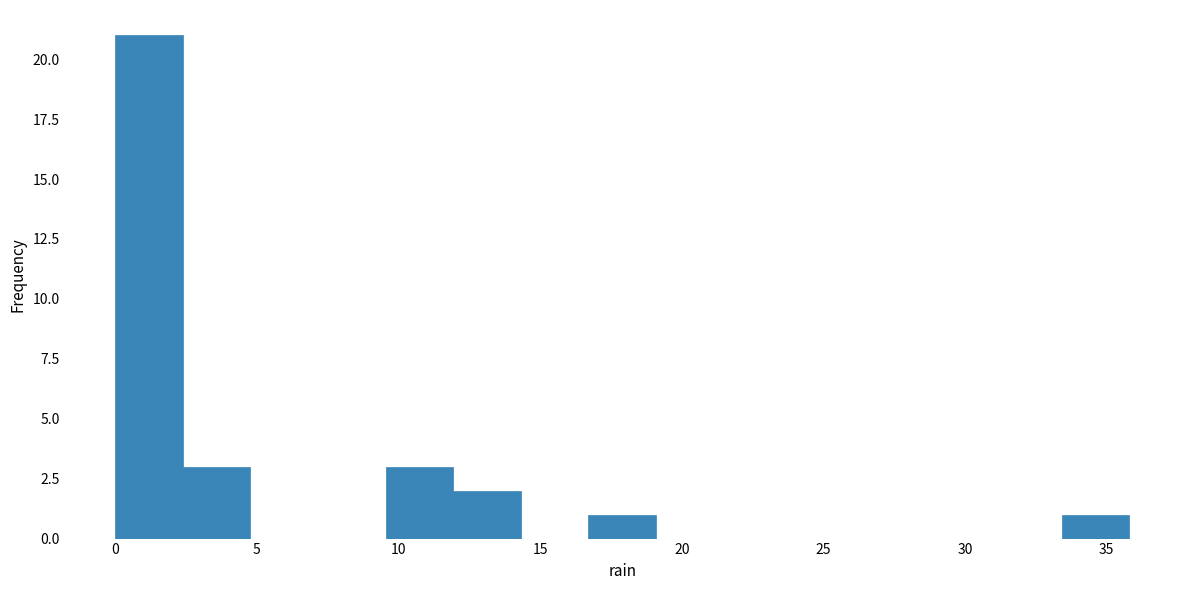

Reading left to right, transcribe this chart: for each bar, give the range it covers on the x-axis and its height. Neither the bar edges nor the heights are printed on the chart, so give them approximately, as read against the axes.

0.0 to 2.5: 21
2.5 to 5.0: 3
5.0 to 7.0: 0
7.0 to 9.5: 0
9.5 to 12.0: 3
12.0 to 14.5: 2
14.5 to 16.5: 0
16.5 to 19.0: 1
19.0 to 21.5: 0
21.5 to 24.0: 0
24.0 to 26.5: 0
26.5 to 28.5: 0
28.5 to 31.0: 0
31.0 to 33.5: 0
33.5 to 36.0: 1